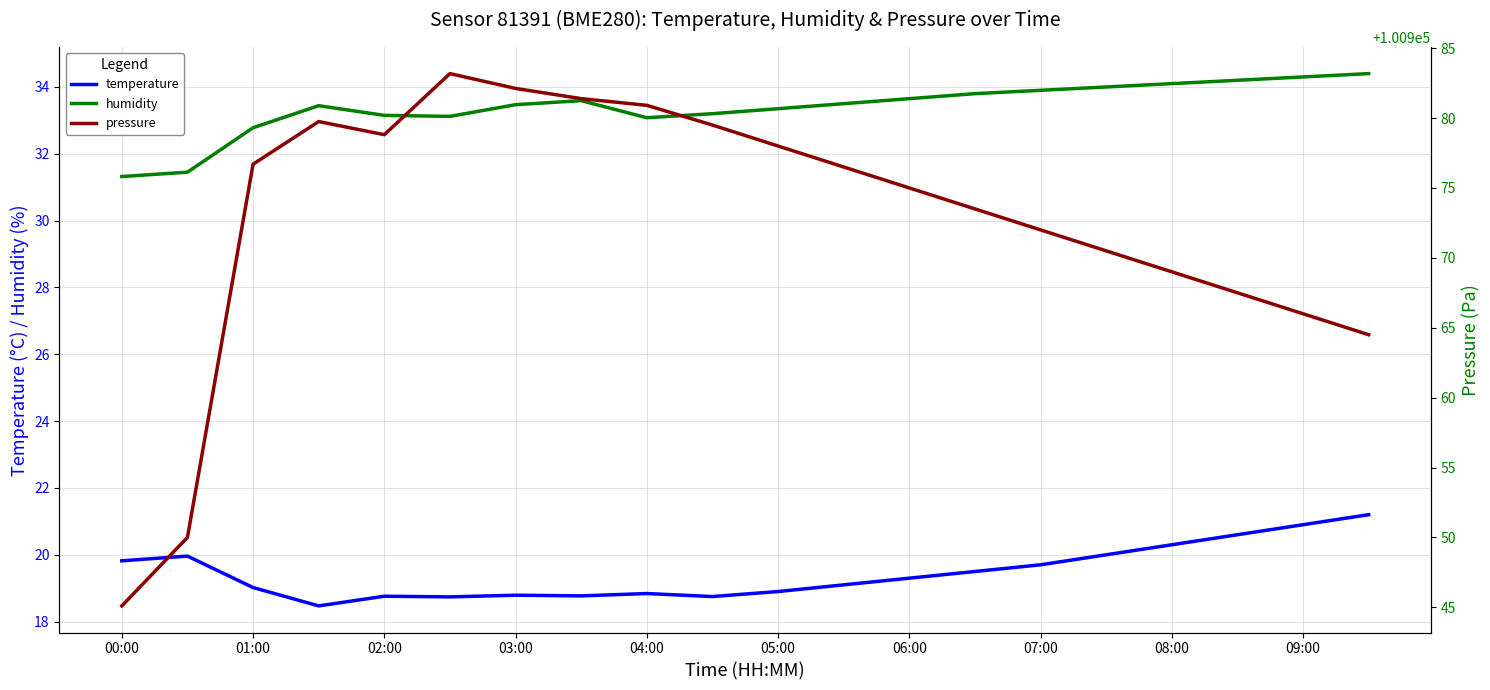

Is it true that temperature equals 19.8 at 00:00?

True